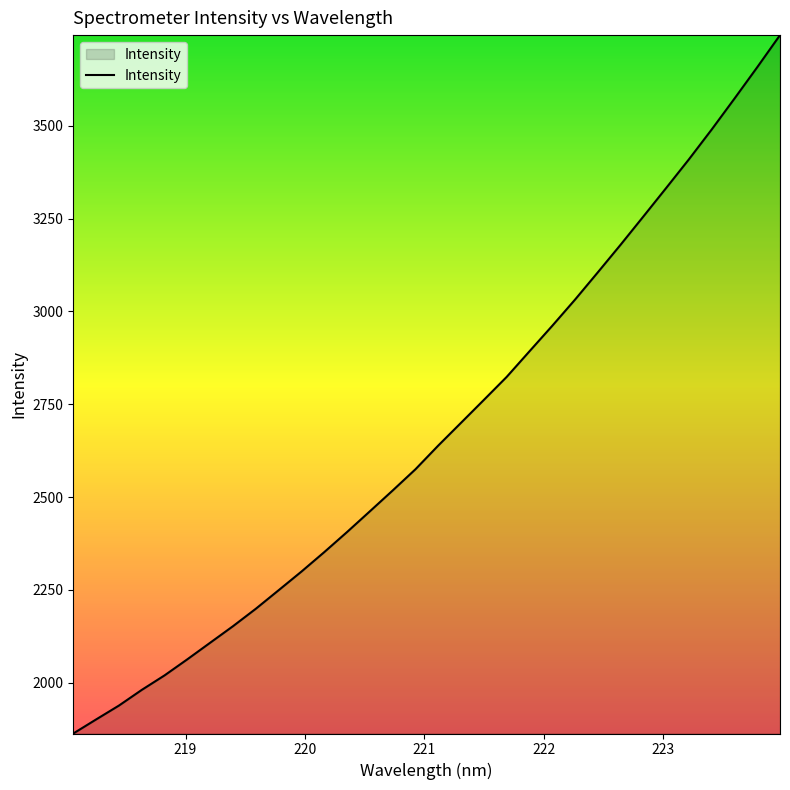

What is the difference between the maximum and minimum values?

1881.2